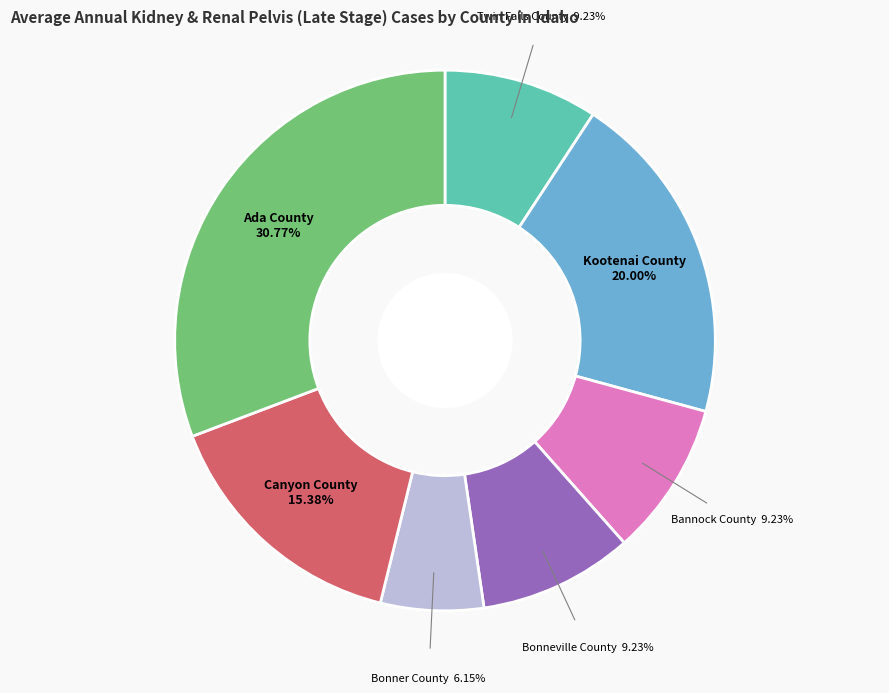

Does any single category account for the majority?

No